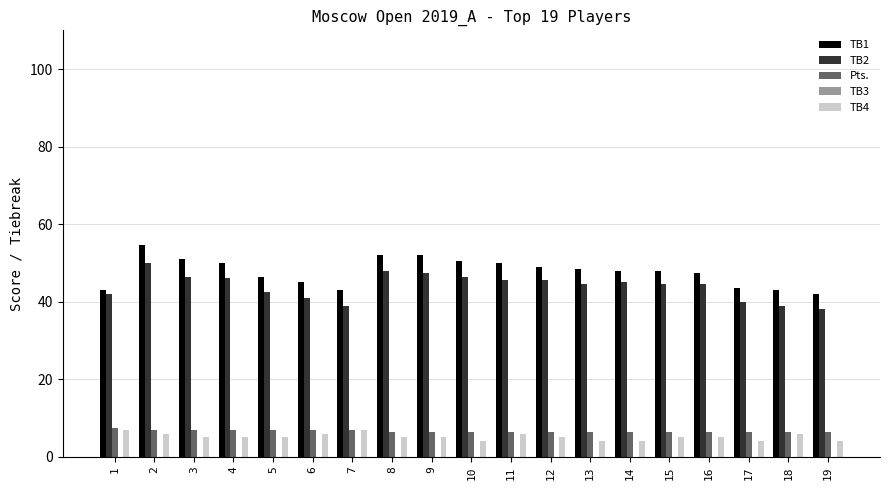

What is the lowest value of the TB4 series?

4.0